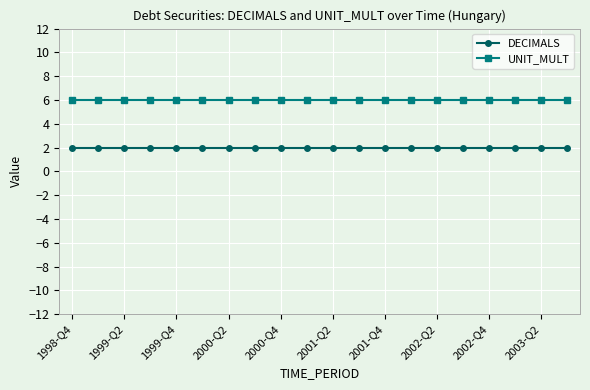

Count the number of data series in this chart.

2